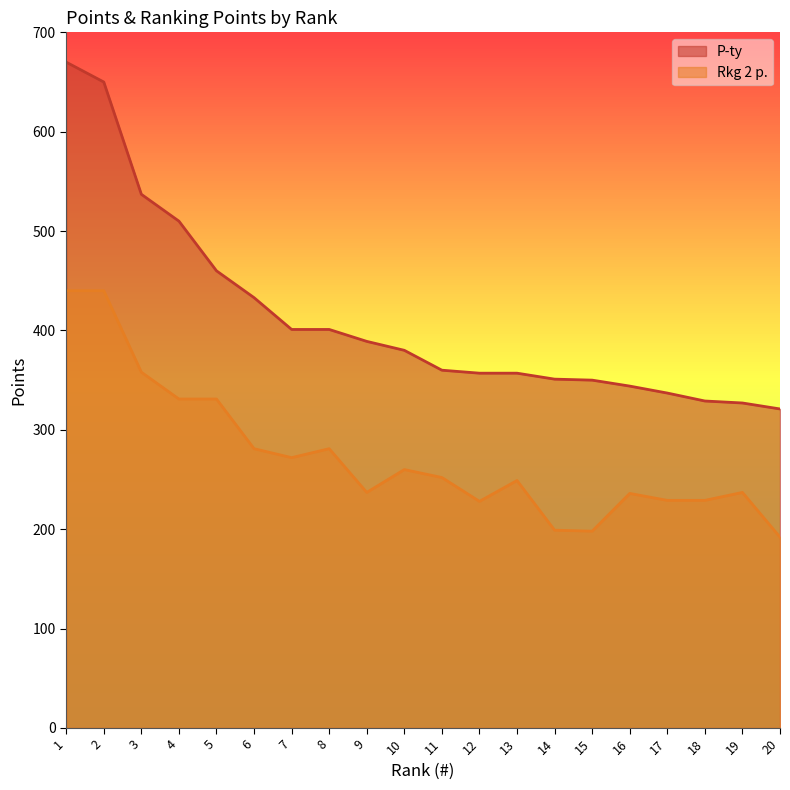

List the series in order of their overall mean, highest first.

P-ty, Rkg 2 p.